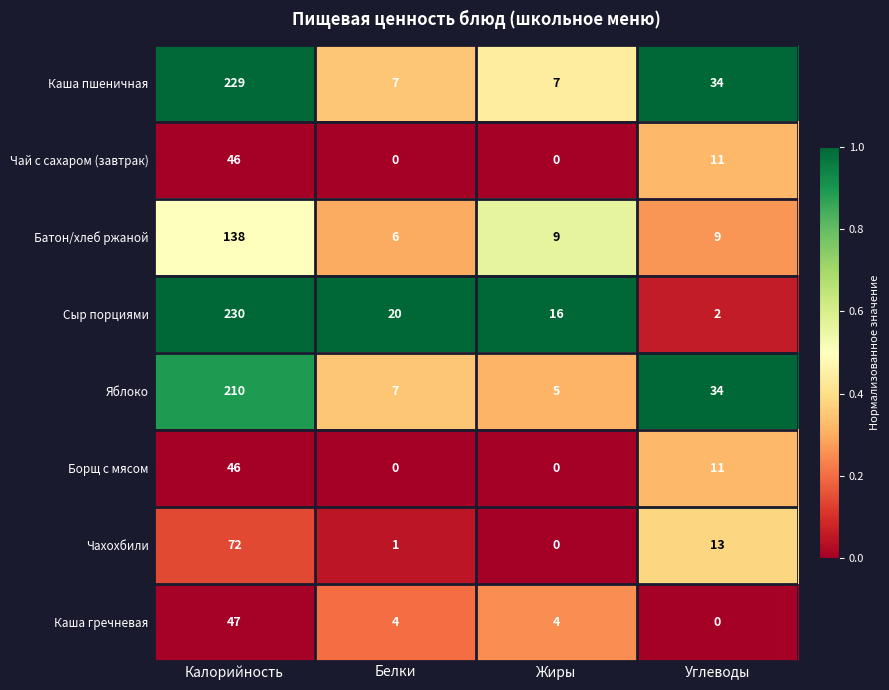

Where is Яблоко nearest to the value 107?

Углеводы